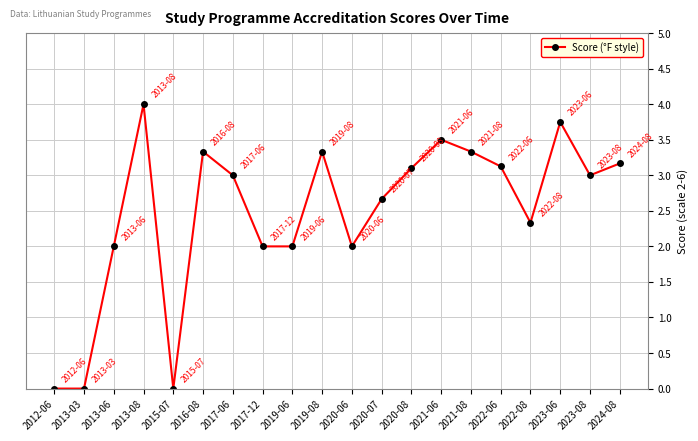

What is the sum of all values?

49.6